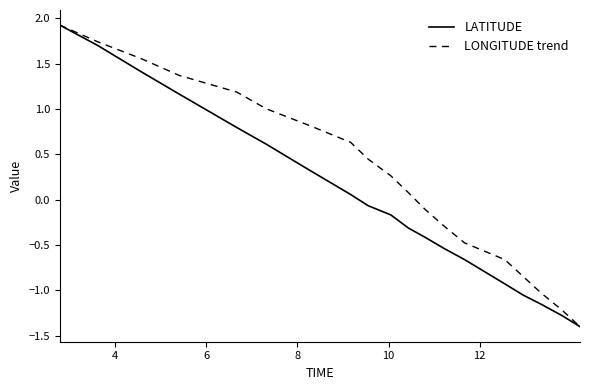

What is the maximum value for LATITUDE?

1.9